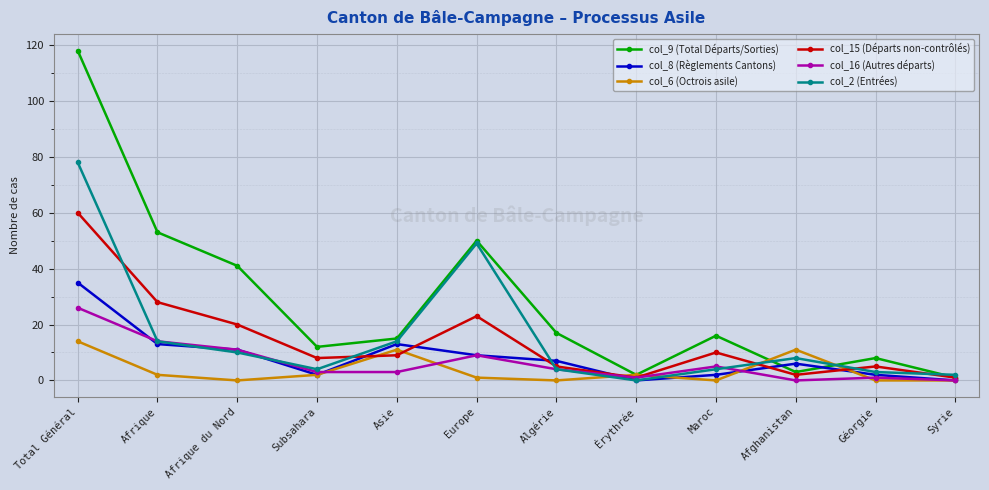

What value does the col_2 (Entrées) series have at Afghanistan, to the nearest 5?

10